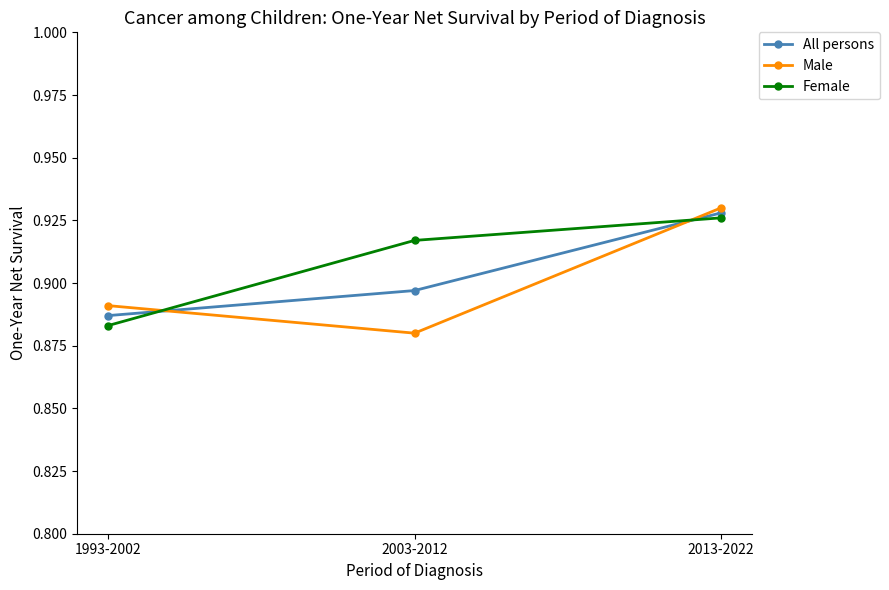

What position from the left is 2003-2012?

2